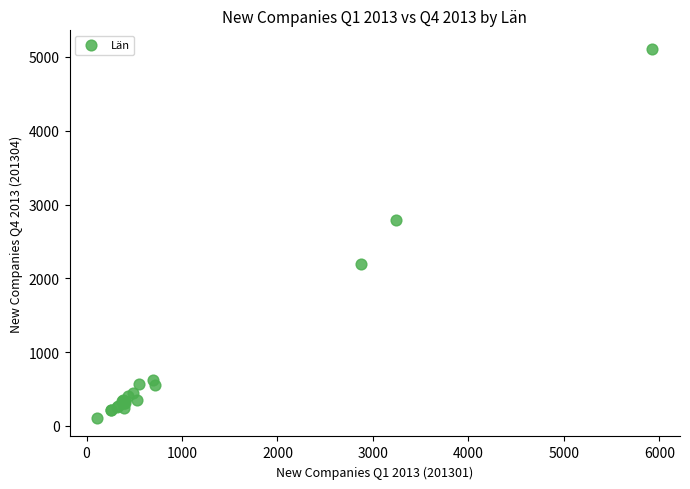

What Y value in the scatter plot is closest to 2609?

2794